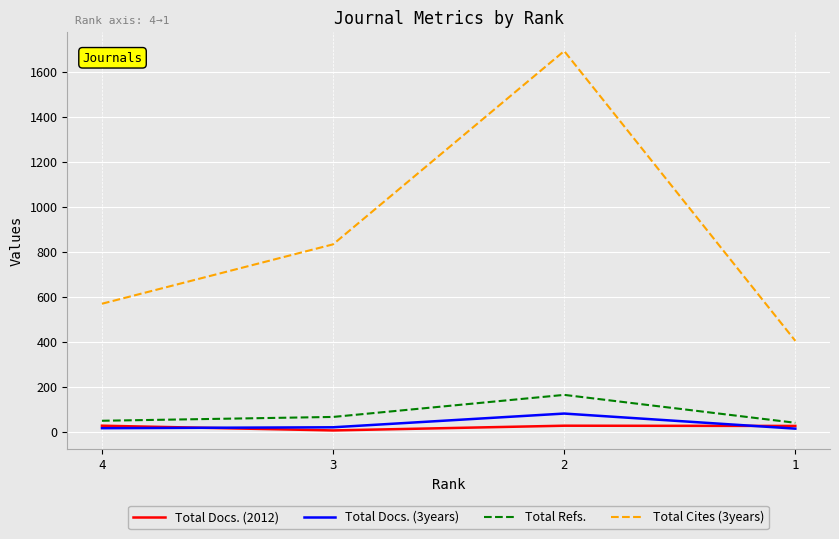

List the labels in order of Total Cites (3years) value, smallest first.

1, 4, 3, 2